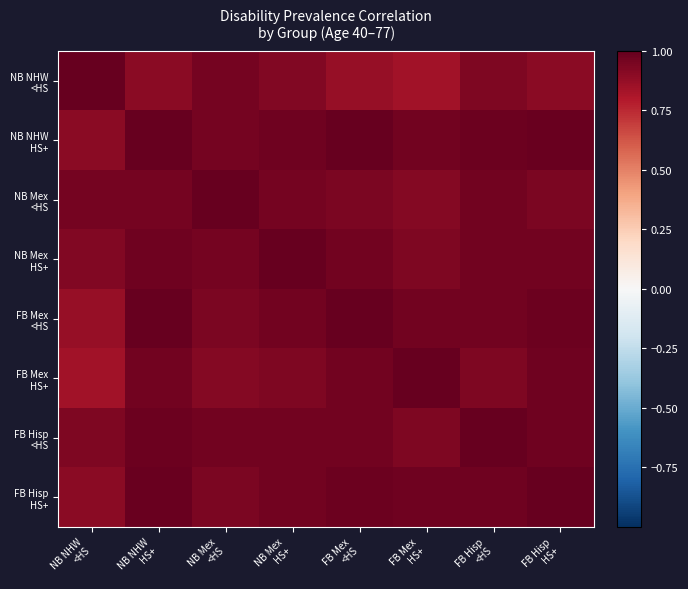

Between FB Hisp
HS+ and NB NHW
HS+, which is larger?

FB Hisp
HS+